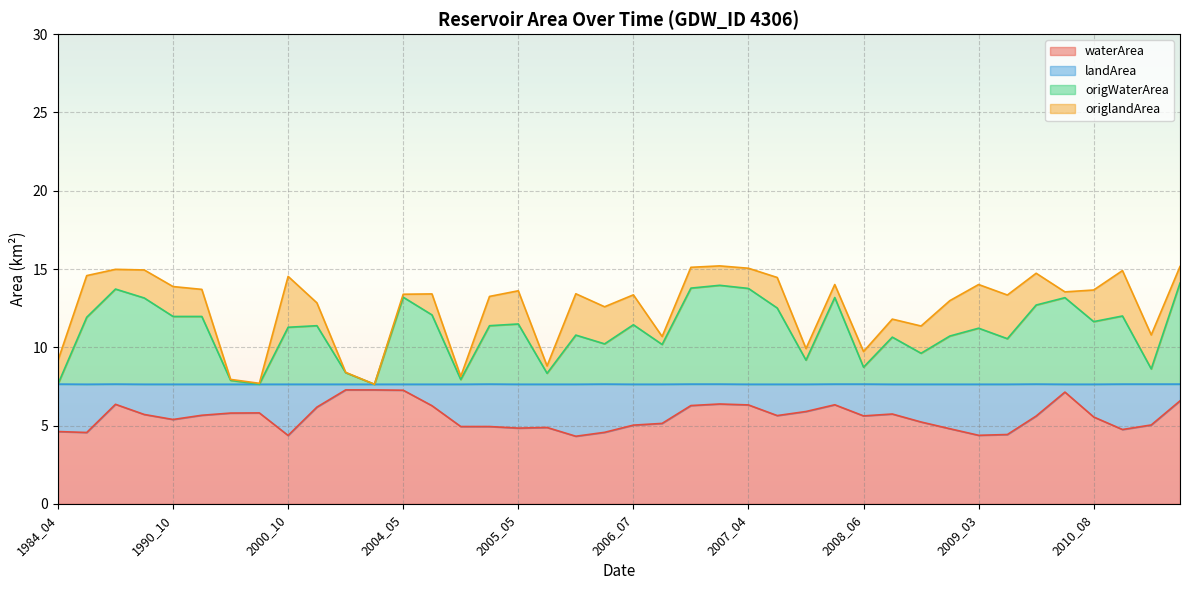

Does the chart display data point markers on the line(s)?

No